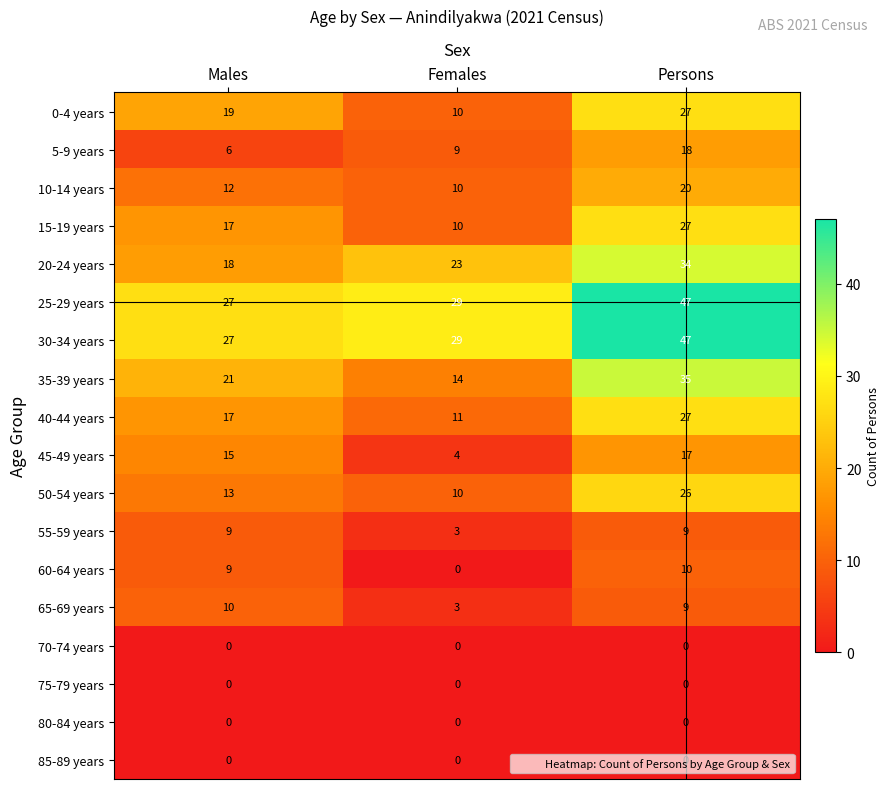

What is the difference between the 60-64 years values at Females and Persons?

10